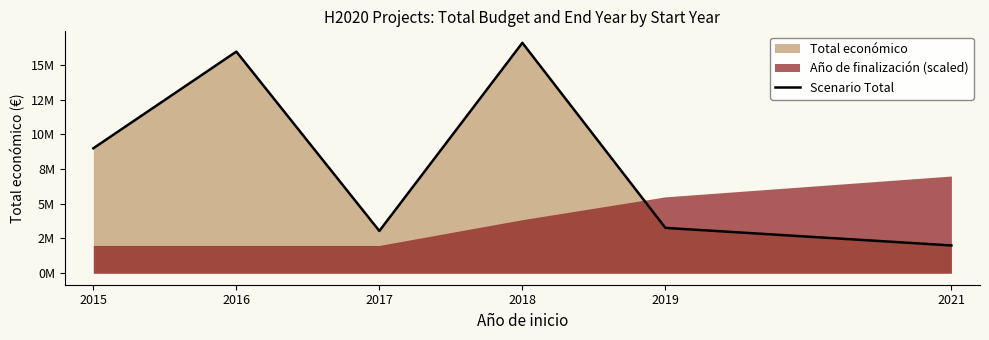

True or false: the data shows 9472283 at 2018.

False